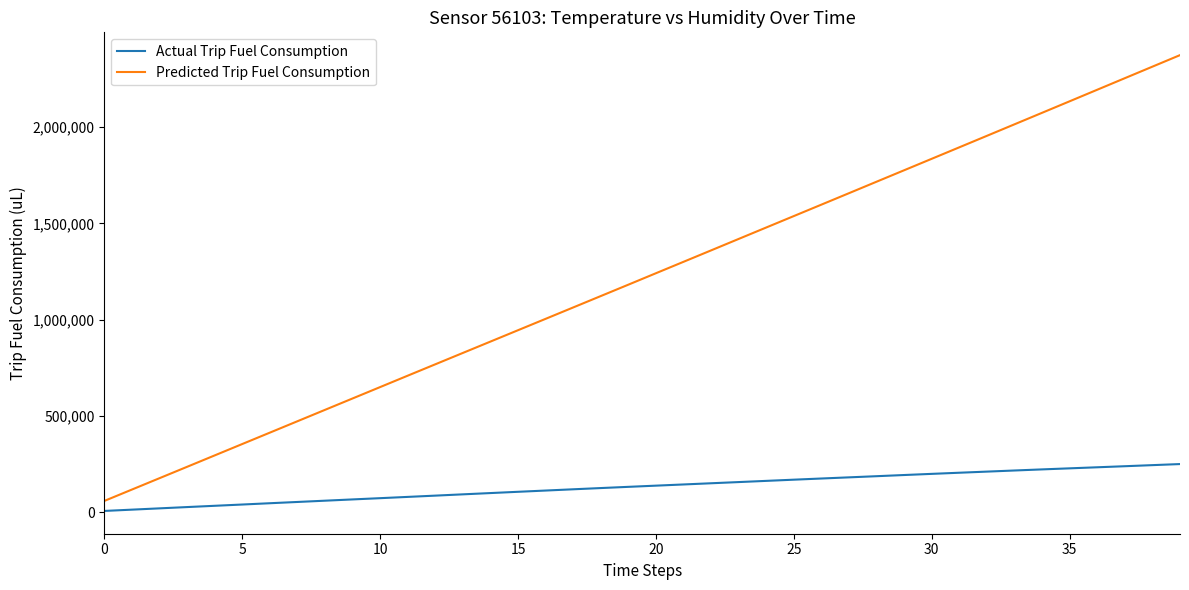

What is the maximum value for Predicted Trip Fuel Consumption?

2373780